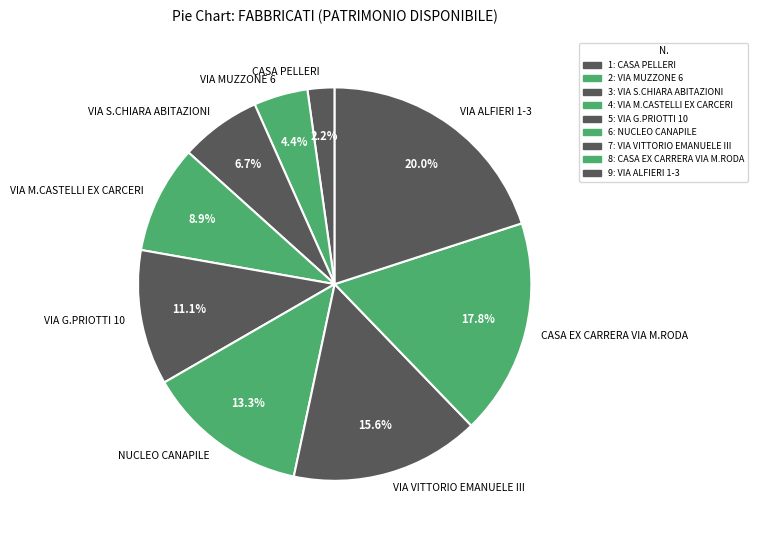

Which slice is the largest?

VIA ALFIERI 1-3